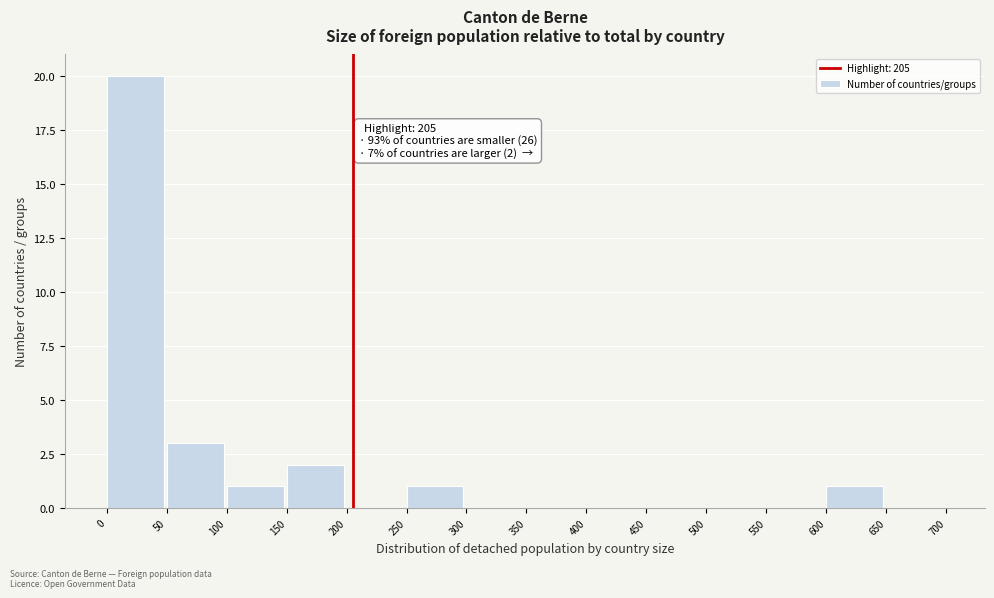

Which range on the x-axis has the tallest bar?

0 to 50